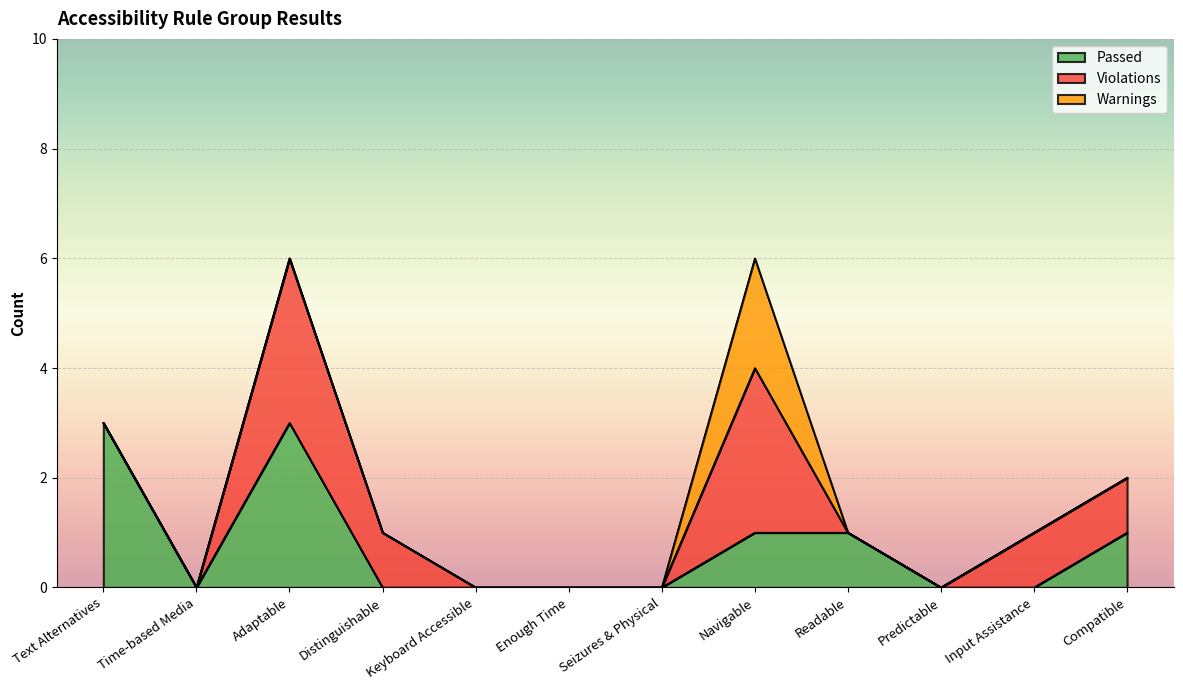

Rank the series at Time-based Media from highest to lowest value.

Passed, Violations, Warnings